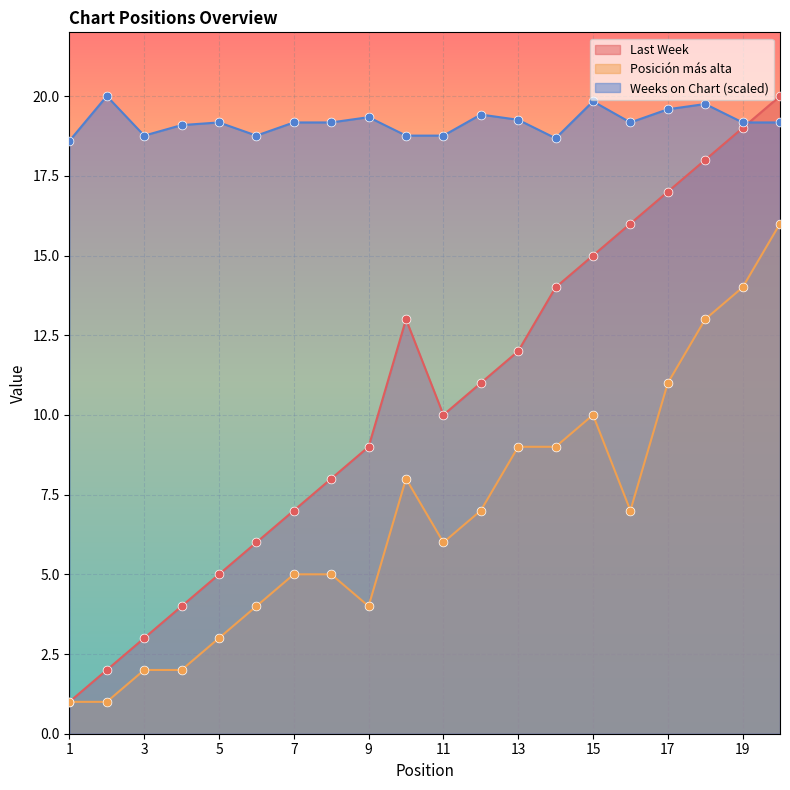

At how many categories does at least one series exceed 18?

20